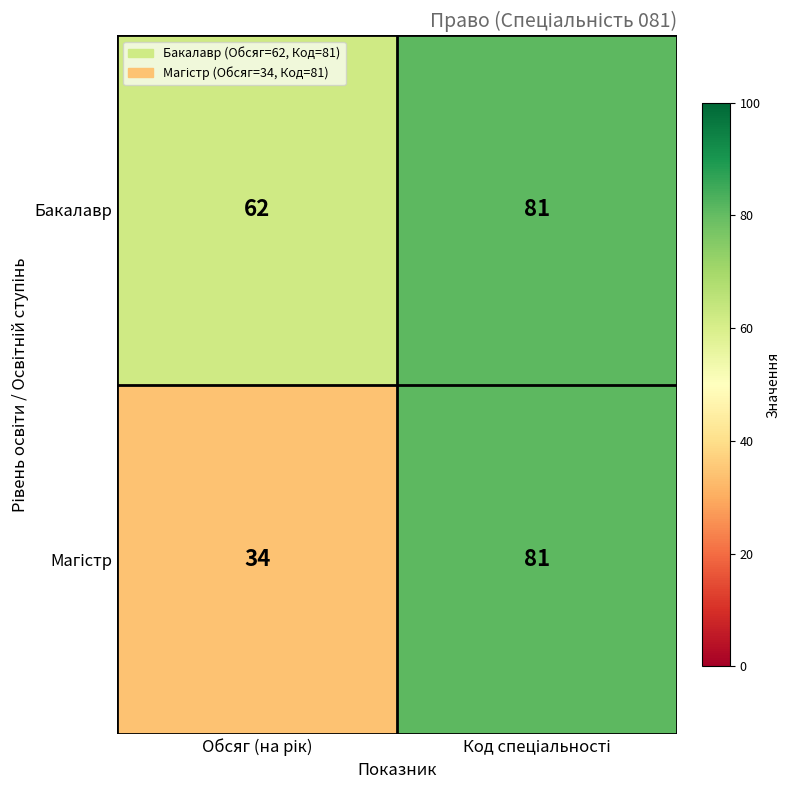

How many data points does each series have?

2